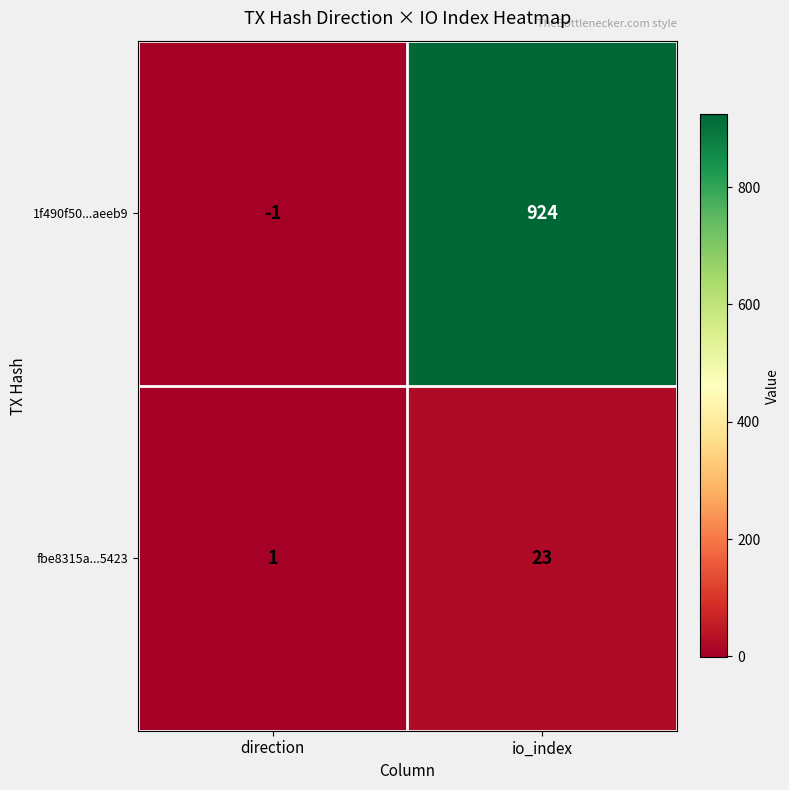

Which category has the highest value in the 1f490f50...aeeb9 series?

io_index